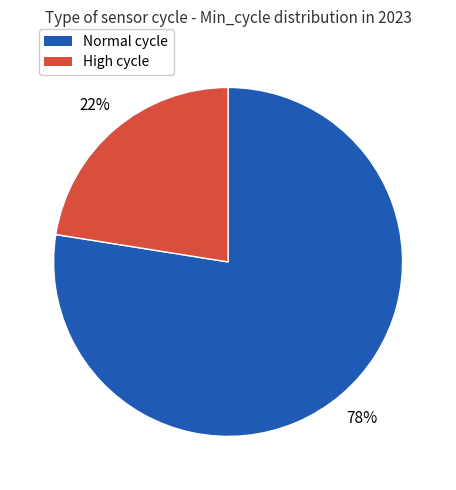

To the nearest percent, what is the average slice percentage?

50%